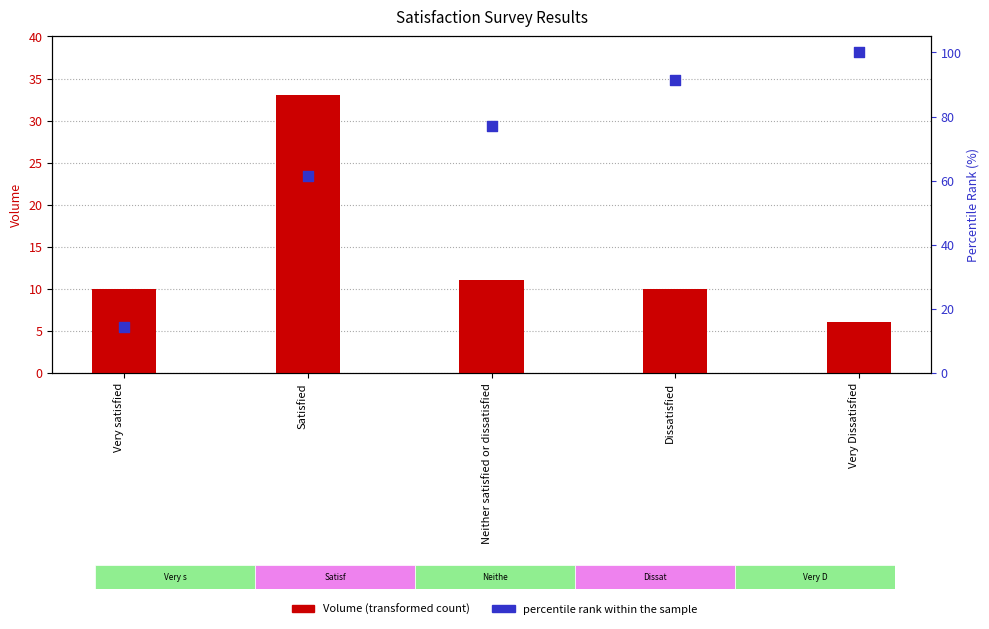

Which series reaches the maximum Y coordinate?

percentile rank within the sample